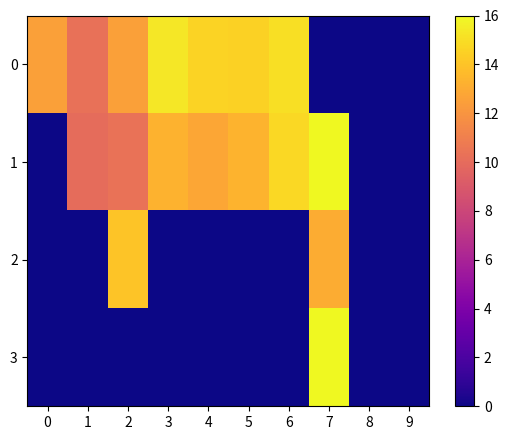

Rank the series by their maximum value, from highest to lowest.

1, 3, 0, 2